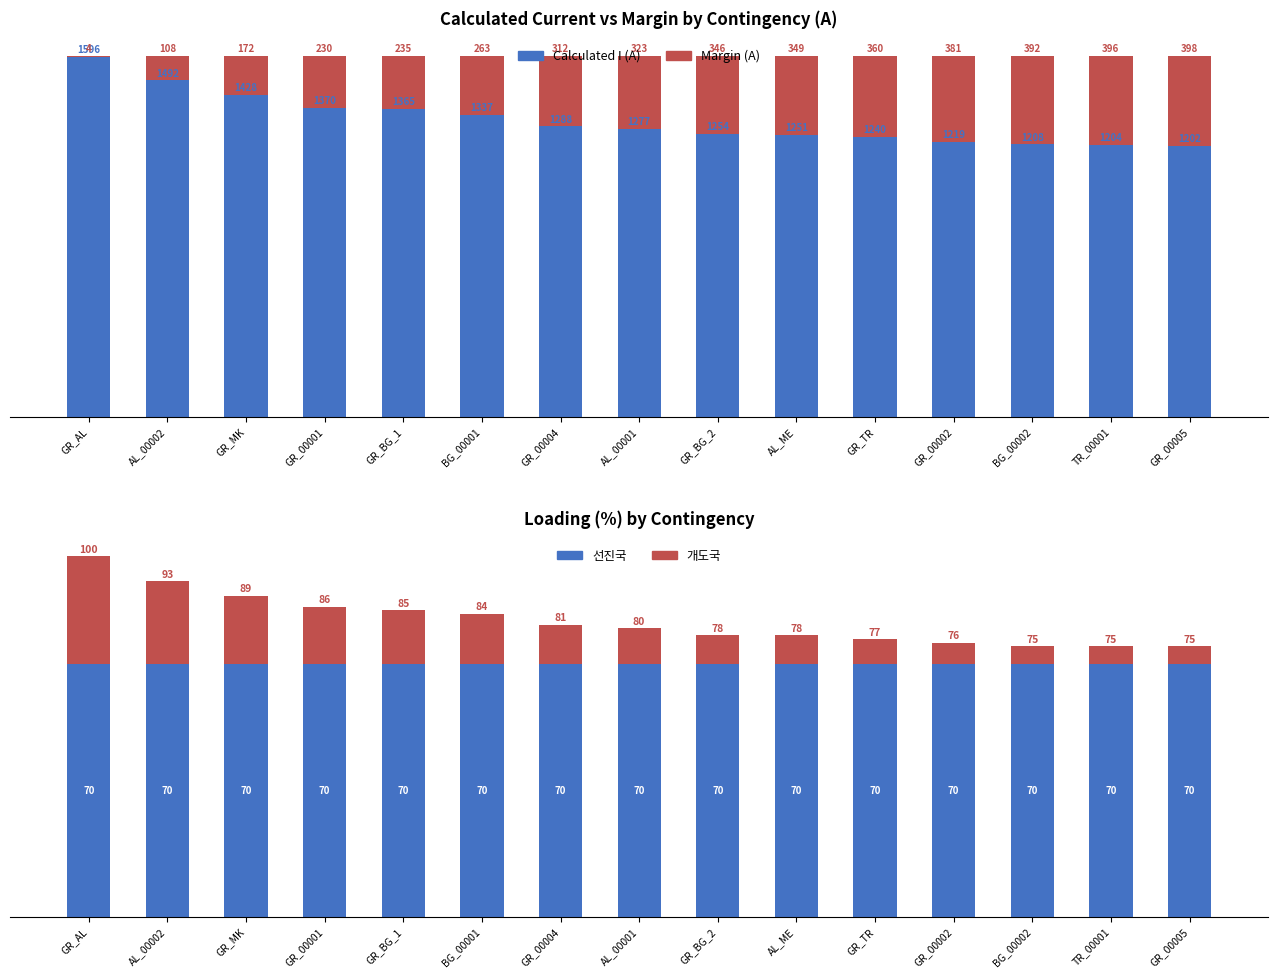

What is the highest value of the Base (70%) series?

70